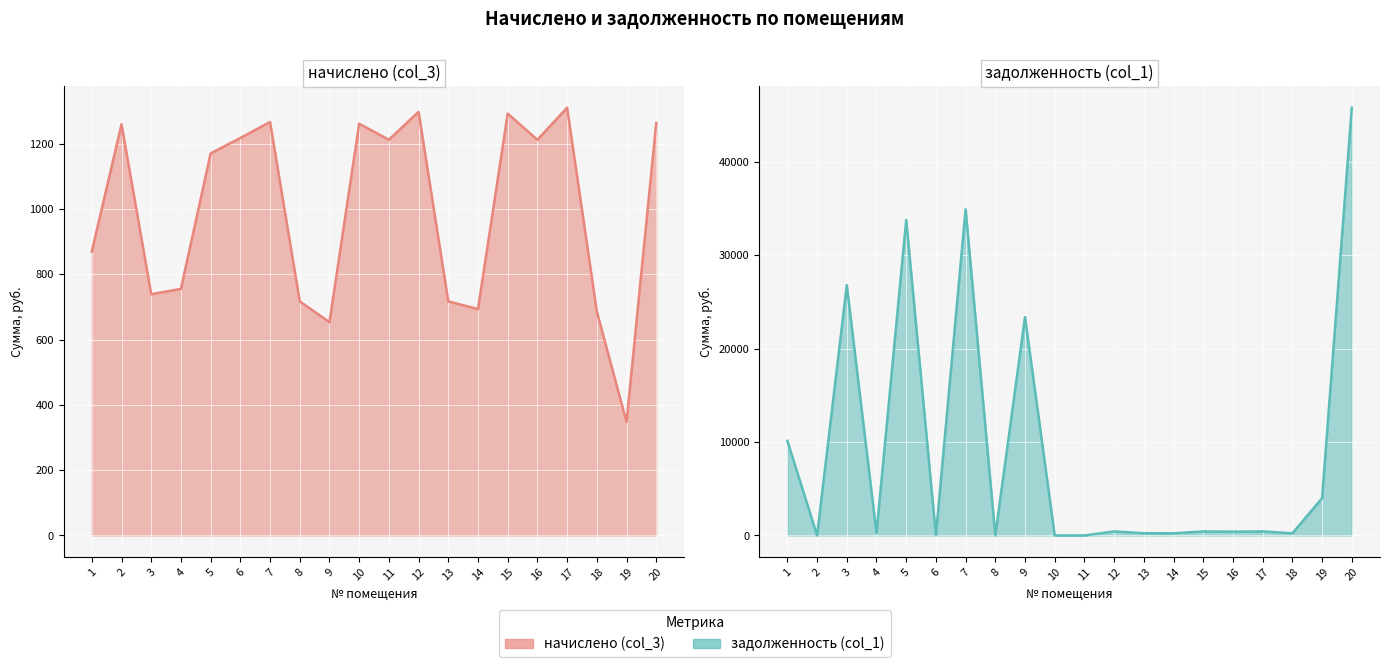

Read the задолженность (col_1) (line) value at 6.

30.3